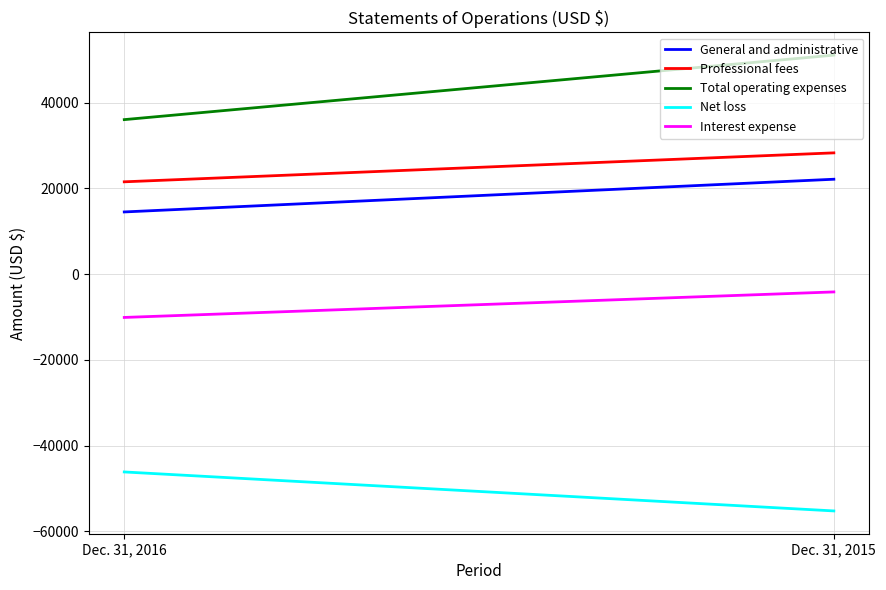

The Net loss series shows -46148 at Dec. 31, 2016. True or false?

True